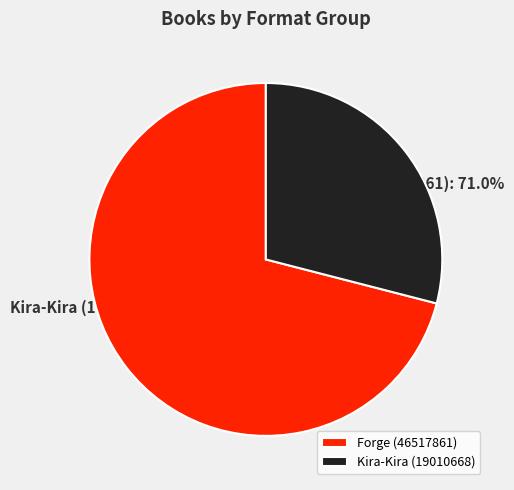

Combined, what portion of the pie is Kira-Kira (19010668) and Forge (46517861)?

100.0%